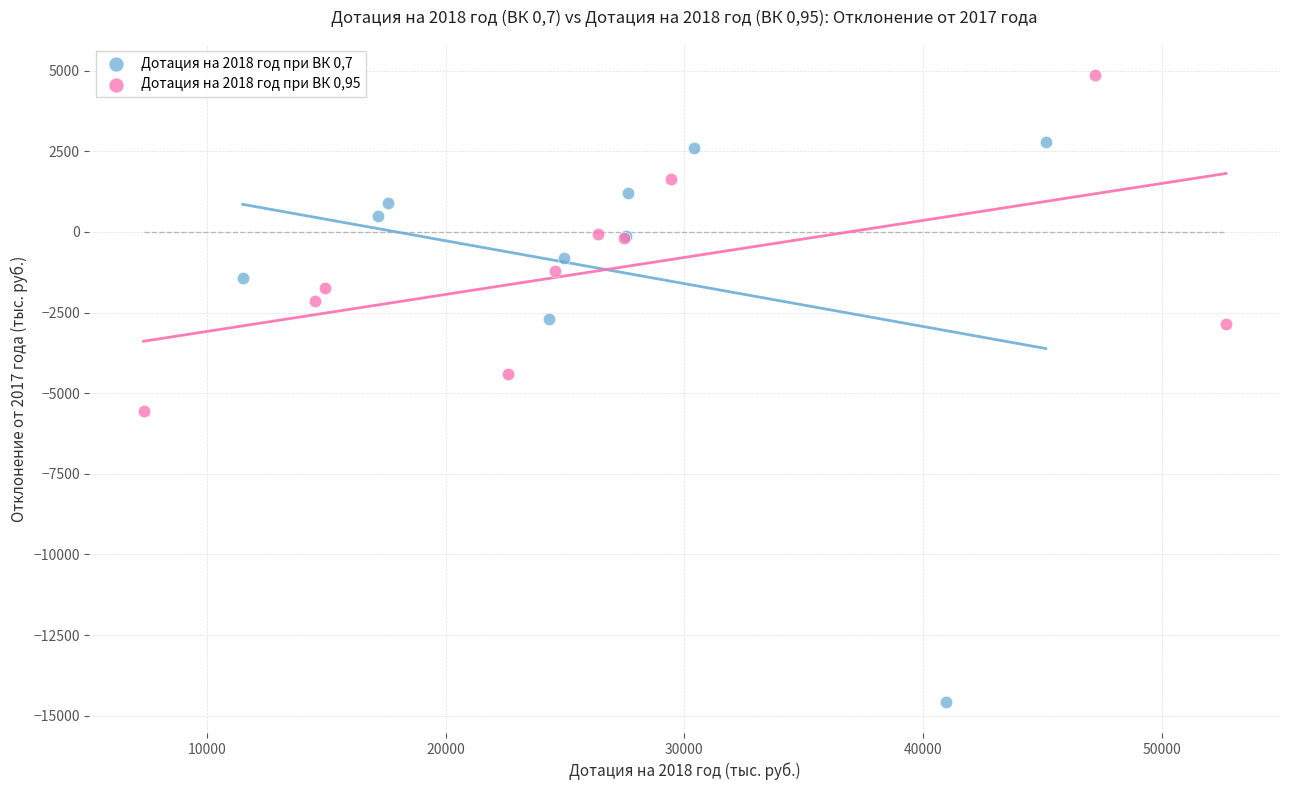

Which series reaches the maximum Y coordinate?

Дотация на 2018 год при ВК 0,95